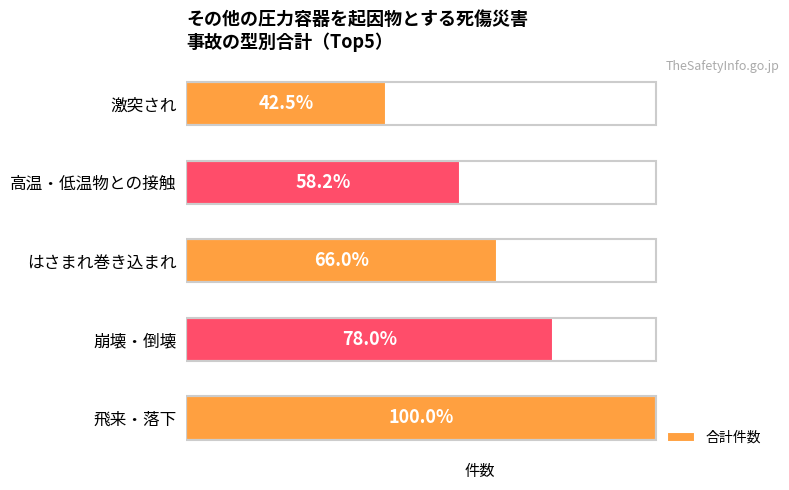

Does the chart contain any negative values?

No